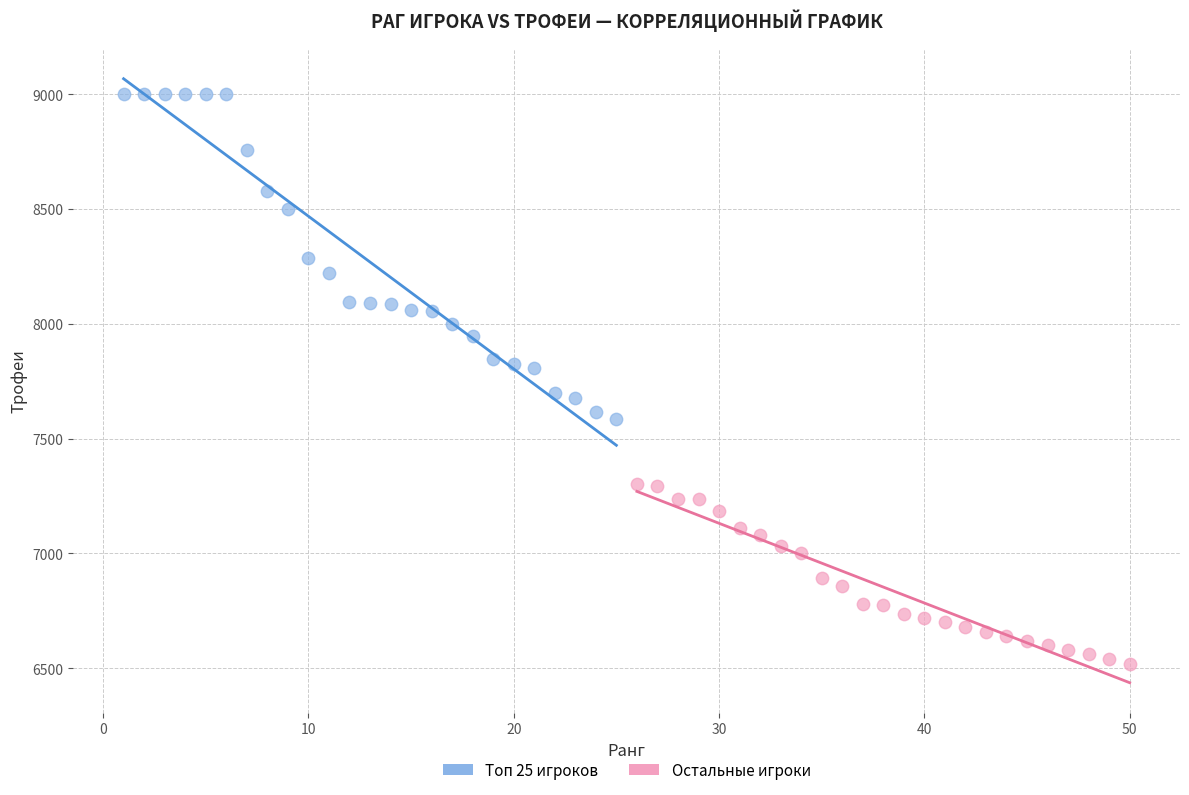

Which series contains the lowest Y value?

Остальные игроки